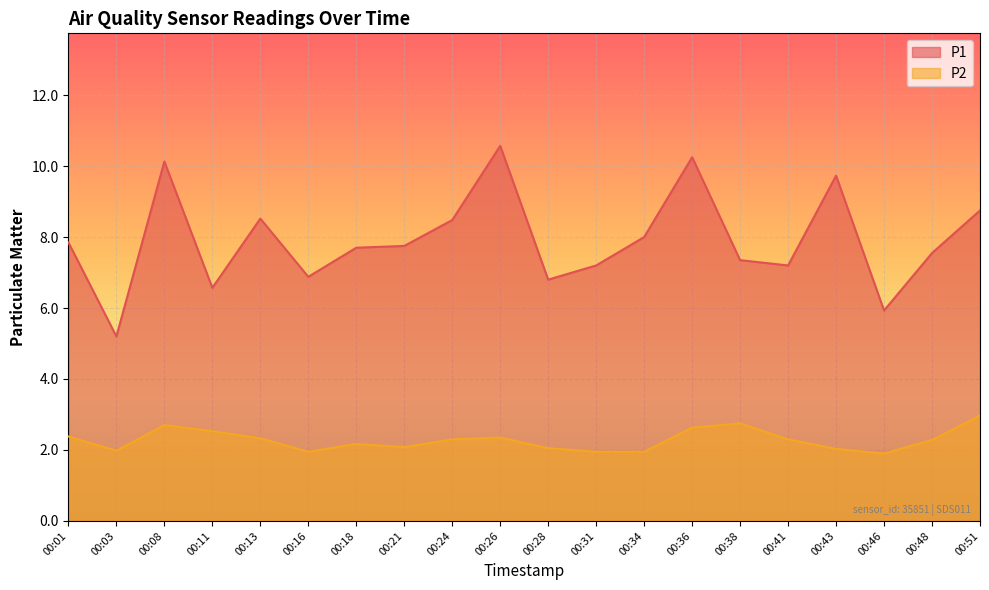

In P1, how many points are lower than both neighbors (excluding endpoints)?

6